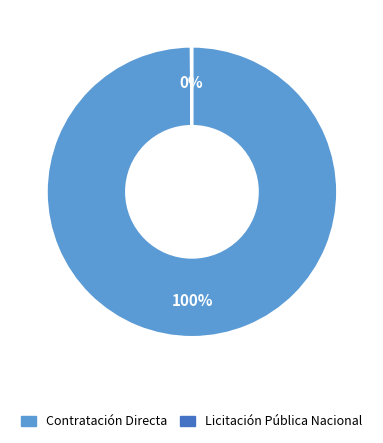

To the nearest percent, what is the difference between the largest and smallest slice percentages?

100%